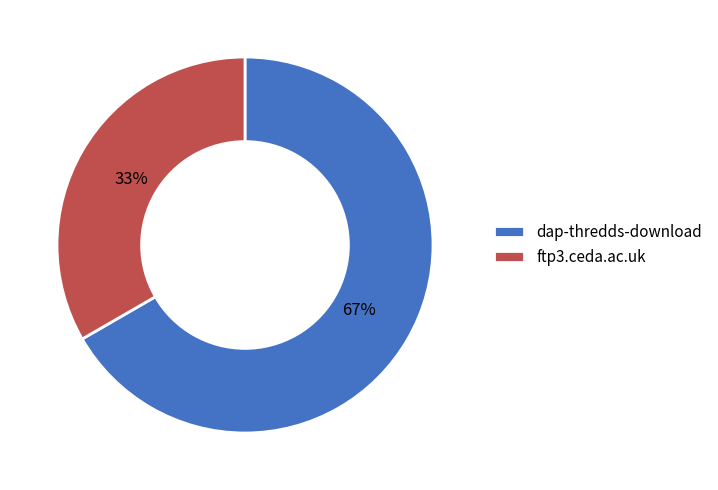

To the nearest percent, what portion does ftp3.ceda.ac.uk represent?

33%